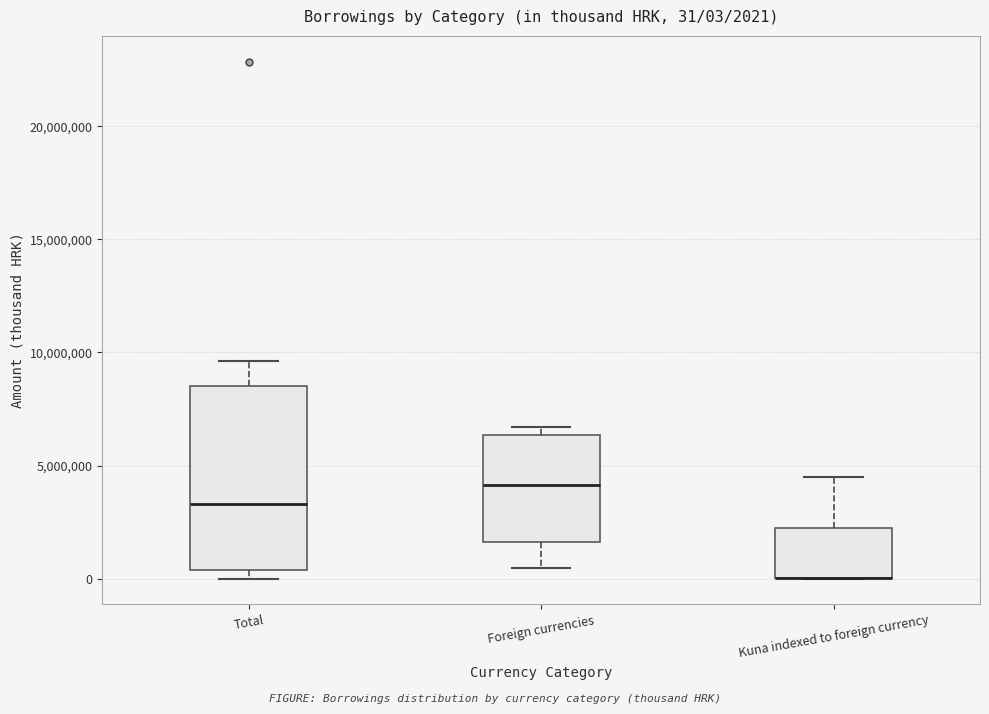

Comparing the boxes themselves (not the whiskers), which one is the tallest?

Total